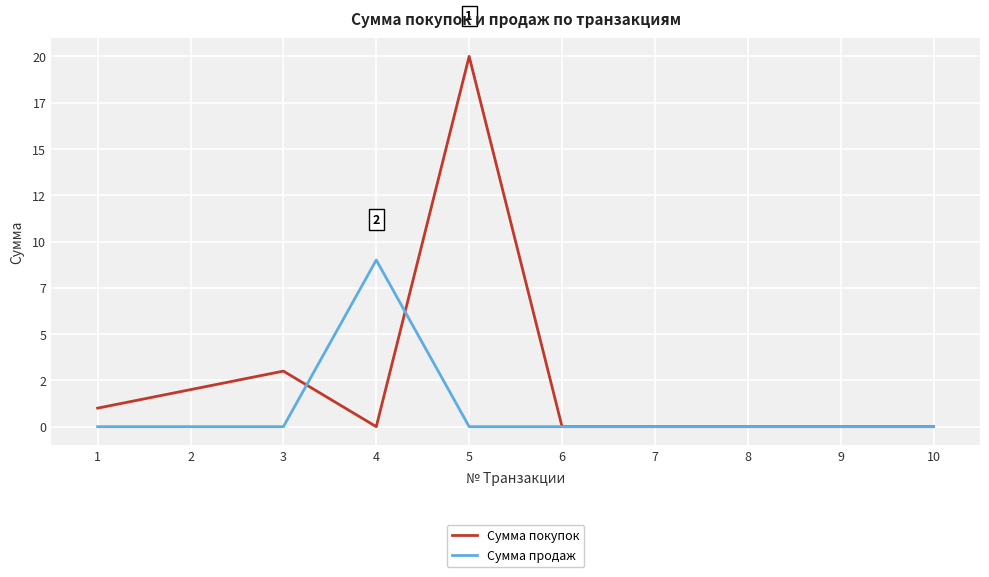

What are all the series names shown in the legend?

Сумма покупок, Сумма продаж